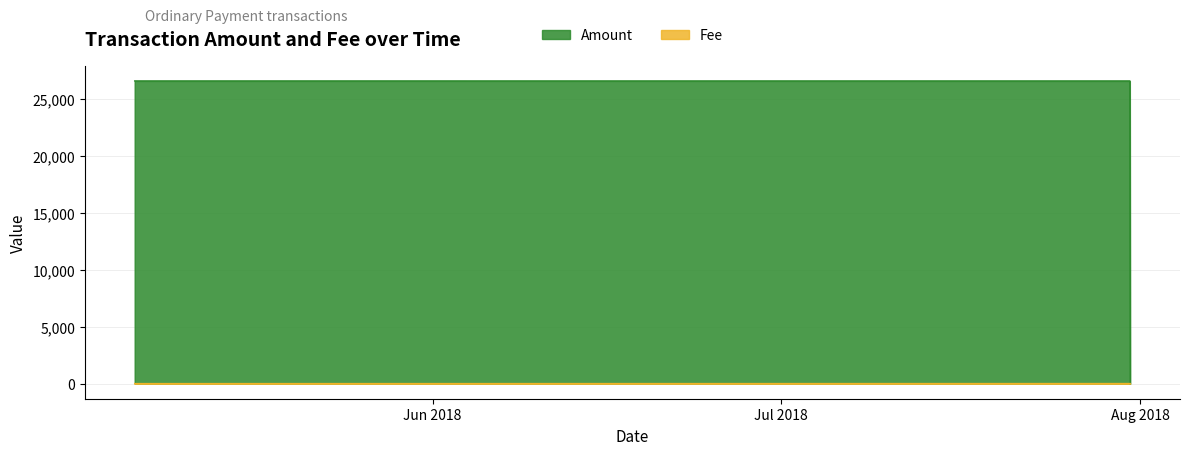

How many lines are shown in the chart?

2